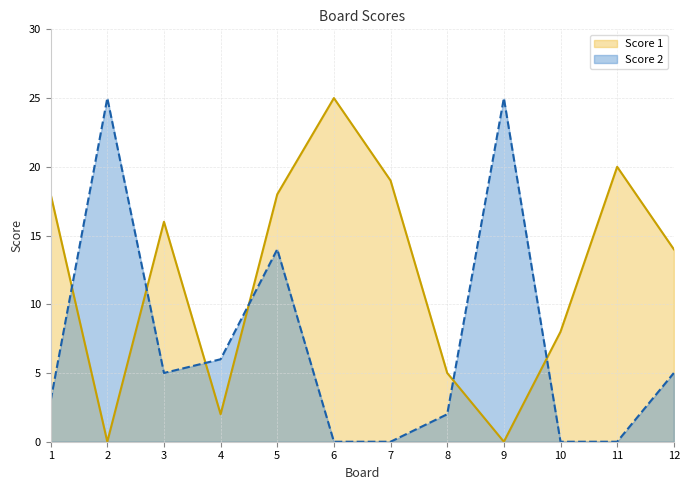

What are all the series names shown in the legend?

Score 1, Score 2